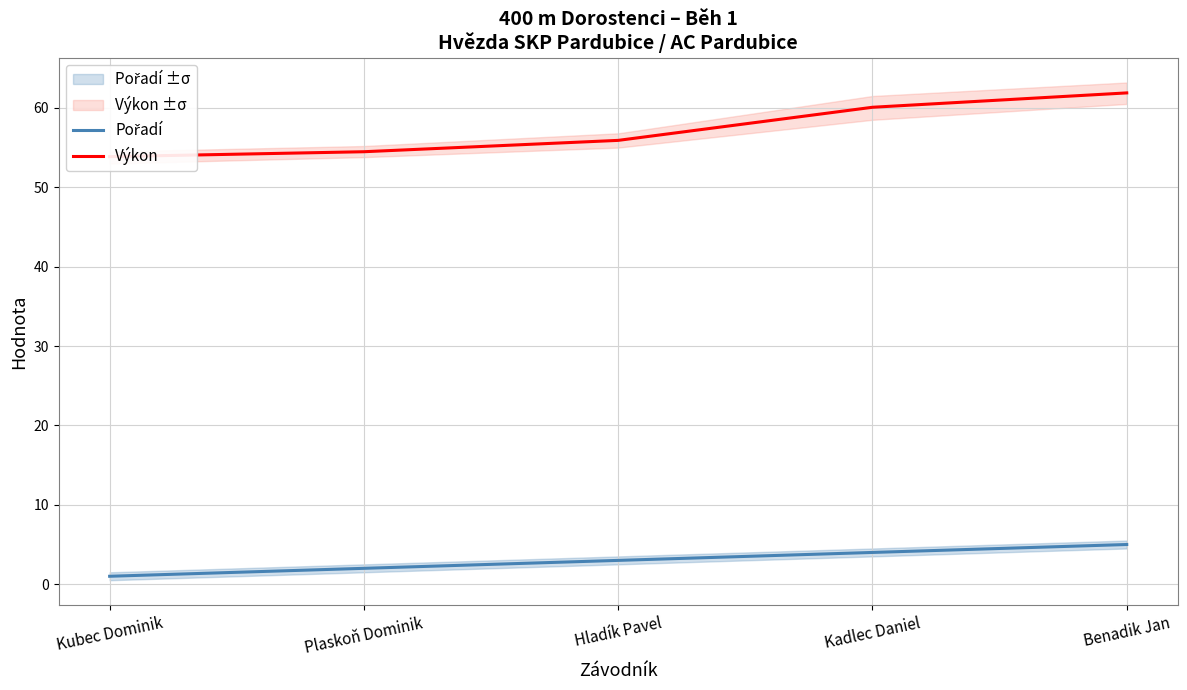

The Výkon series shows 55.9 at Hladík Pavel. True or false?

True